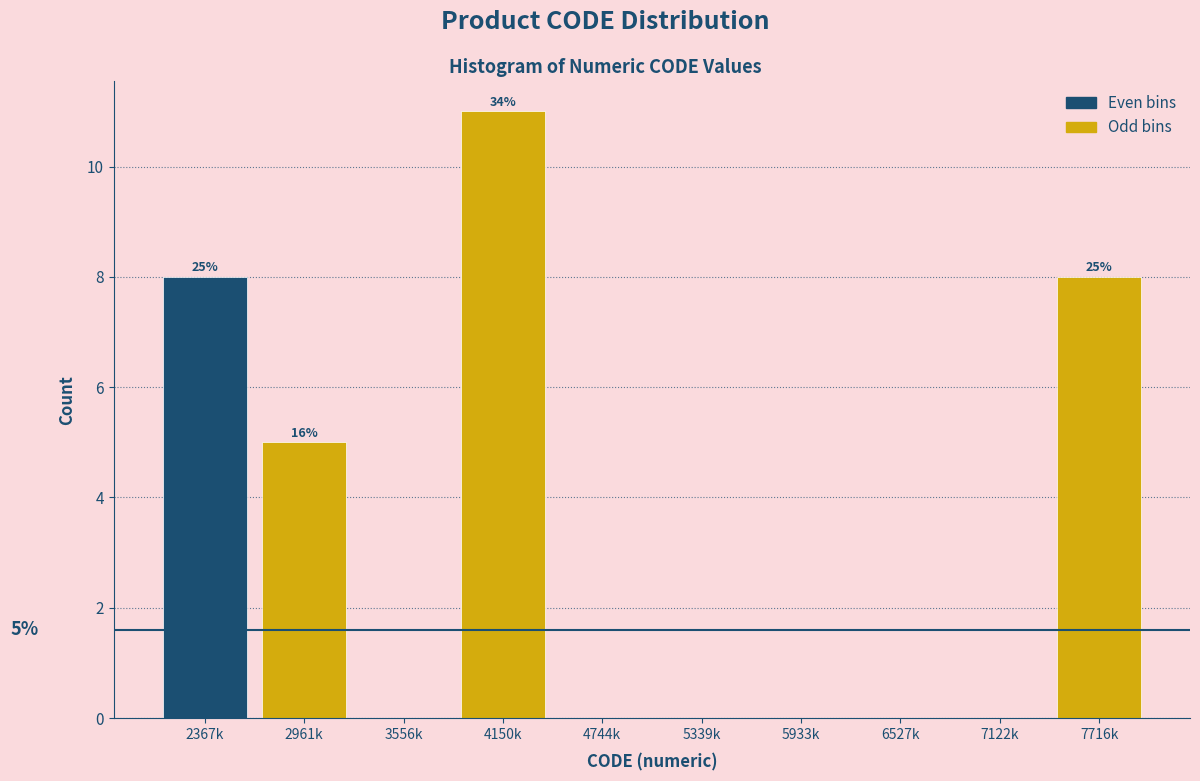

Reading left to right, list all the values displayed in this chart.

2367k=8	2961k=5	3556k=0	4150k=11	4744k=0	5339k=0	5933k=0	6527k=0	7122k=0	7716k=8